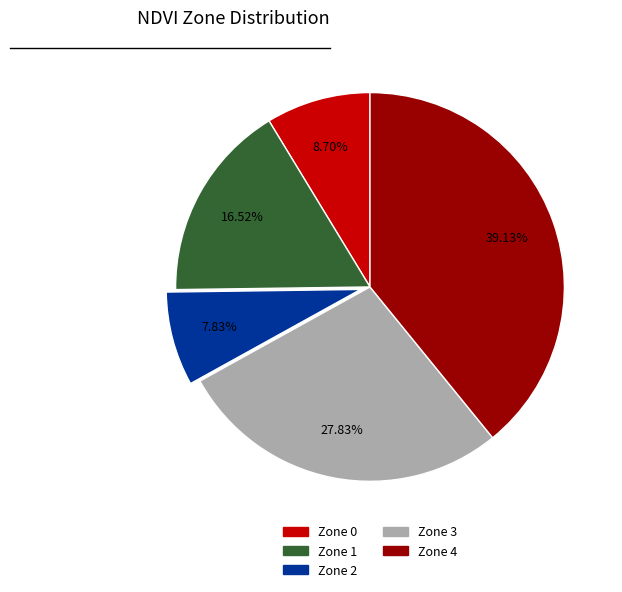

To the nearest percent, what is the difference between the largest and smallest slice percentages?

31%